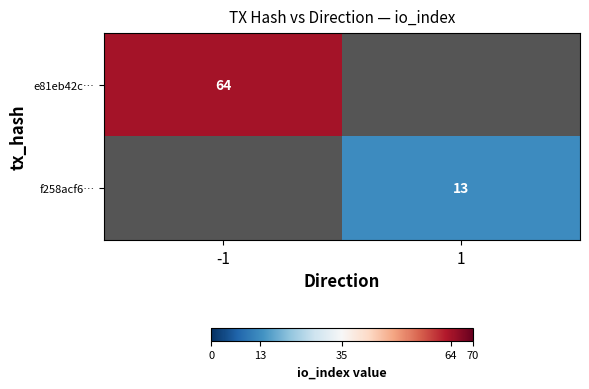

What is the greatest value displayed?

64.0